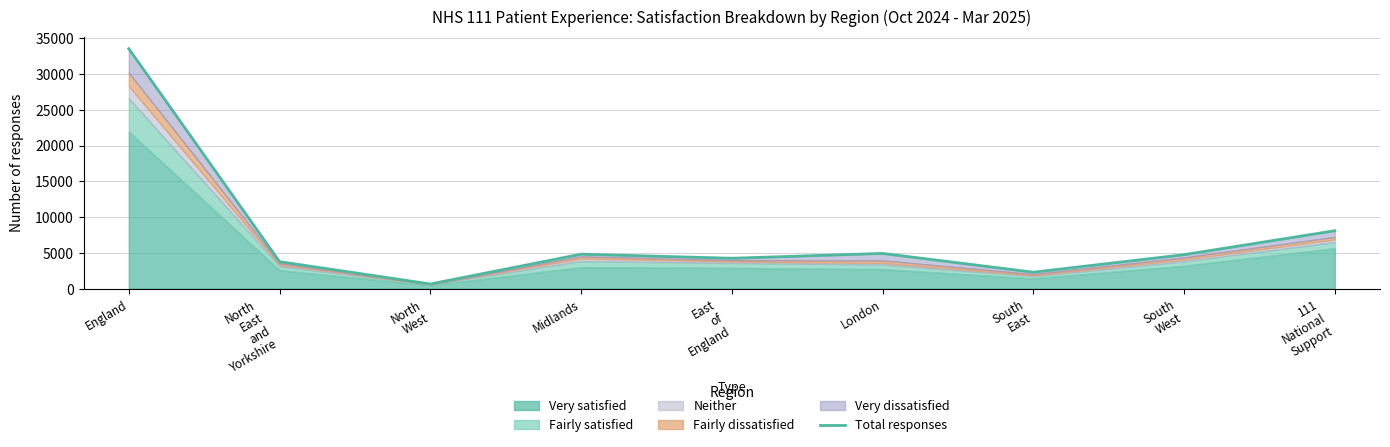

List the labels in order of value, largest first.

England, 111
National
Support, London, Midlands, South
West, East
of
England, North
East
and
Yorkshire, South
East, North
West